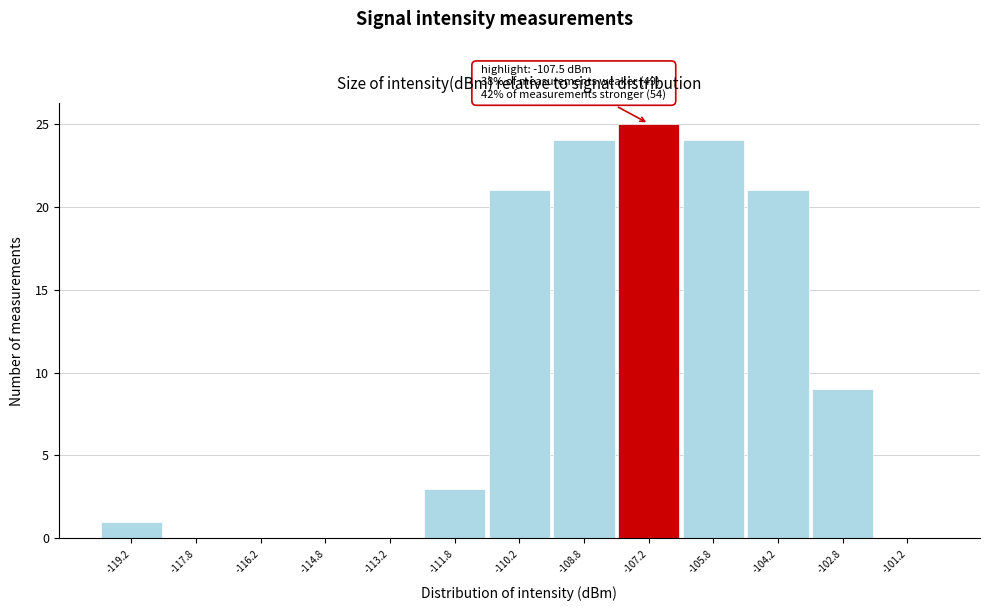

Over which range of the x-axis is the bar tallest?

-108.0 to -106.5